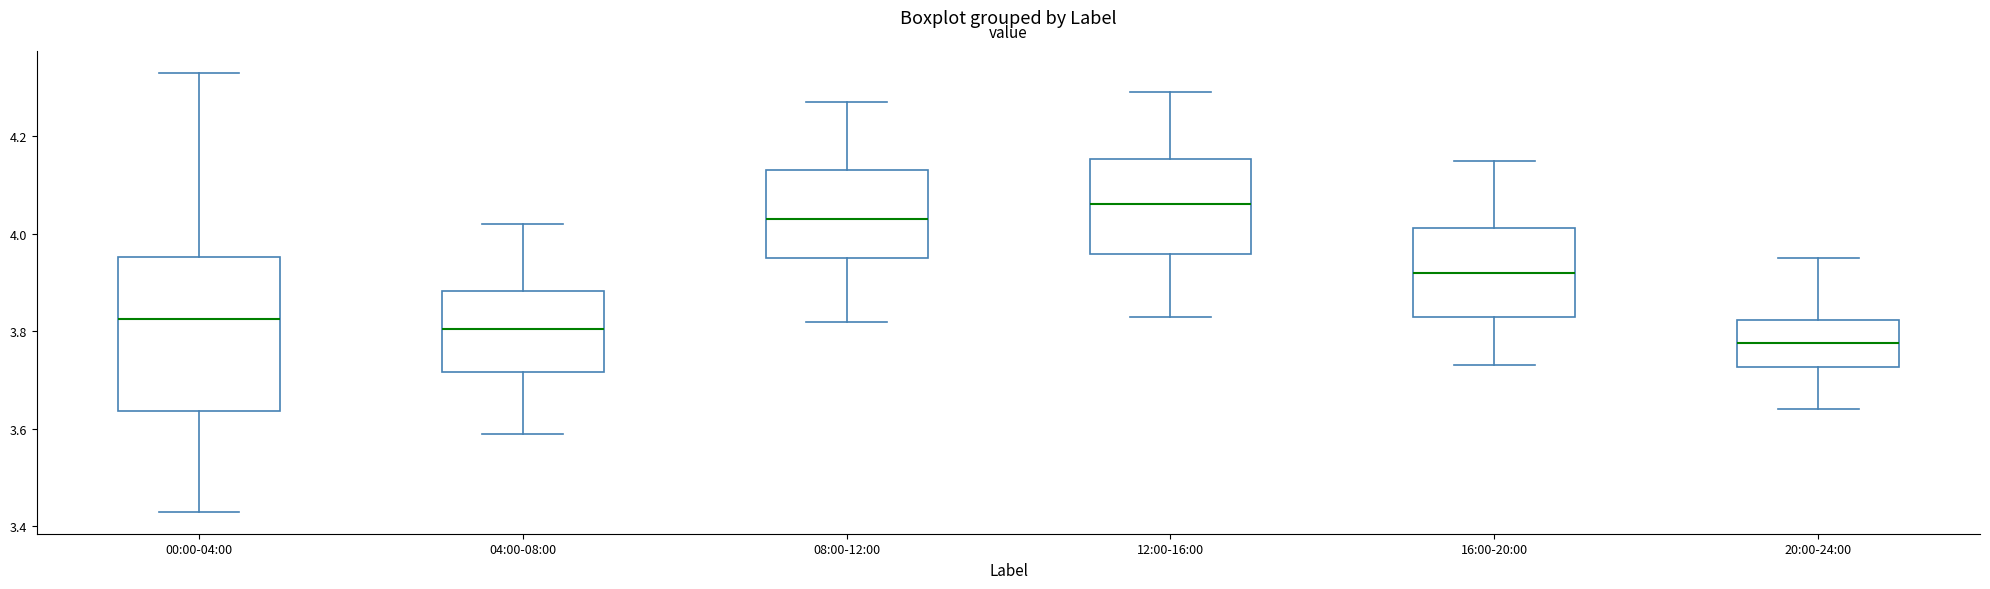

Reading left to right, read every box against the y-axis: the position of its median line, the range the box covers, and the ends of its whiskers. The values are not printed on the chart, so give them approximately, as read against the axis.

00:00-04:00: median 3.82, box 3.64 to 3.96, whiskers 3.44 to 4.34
04:00-08:00: median 3.80, box 3.72 to 3.88, whiskers 3.60 to 4.02
08:00-12:00: median 4.04, box 3.96 to 4.14, whiskers 3.82 to 4.28
12:00-16:00: median 4.06, box 3.96 to 4.16, whiskers 3.84 to 4.30
16:00-20:00: median 3.92, box 3.84 to 4.02, whiskers 3.74 to 4.16
20:00-24:00: median 3.78, box 3.72 to 3.82, whiskers 3.64 to 3.96